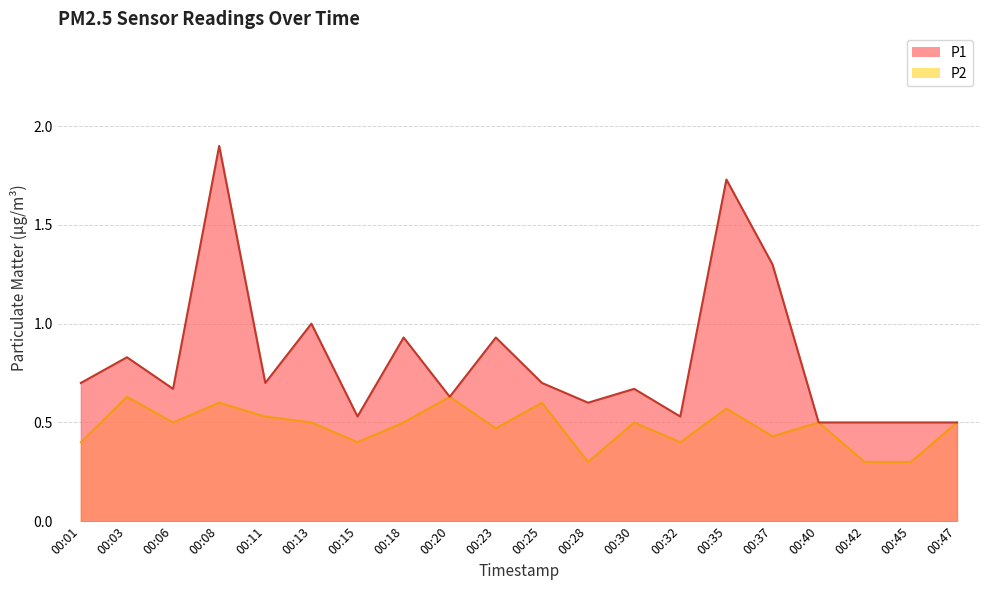

True or false: P1 and P2 intersect in this chart.

False